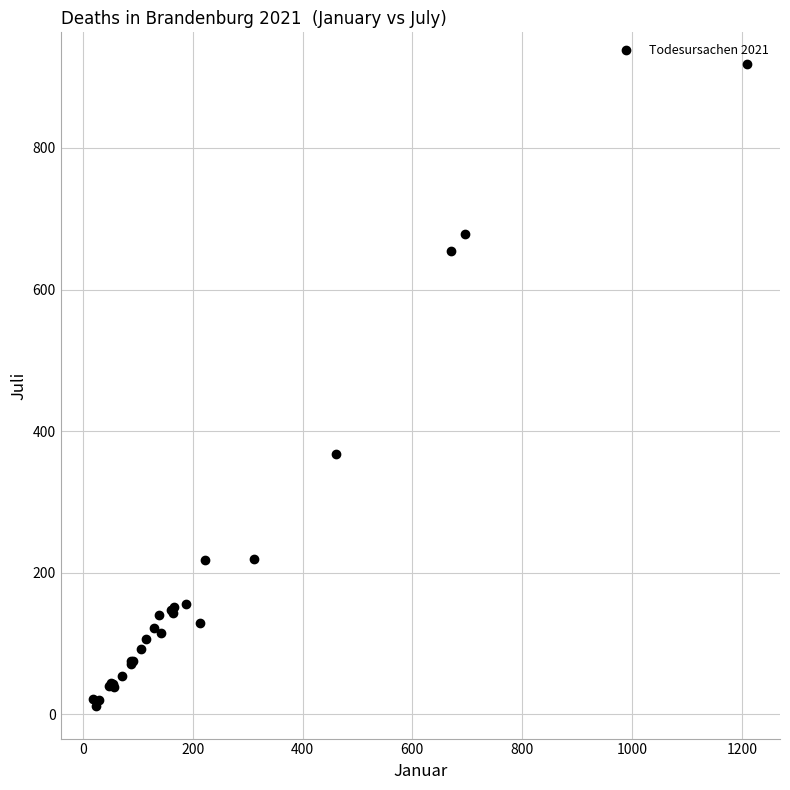

What Y value in the scatter plot is closest to 464?

368